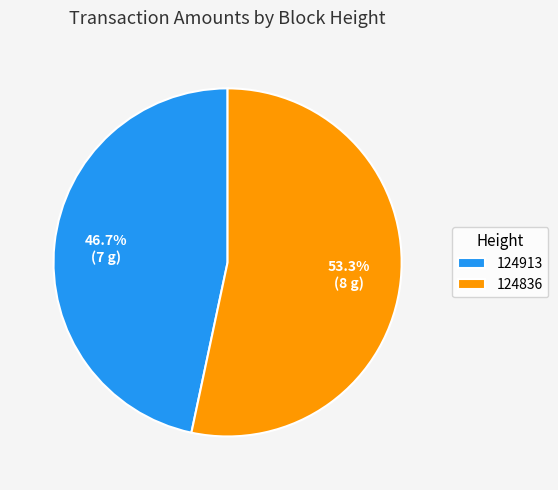

Does 124836 account for over 50% of the chart?

Yes